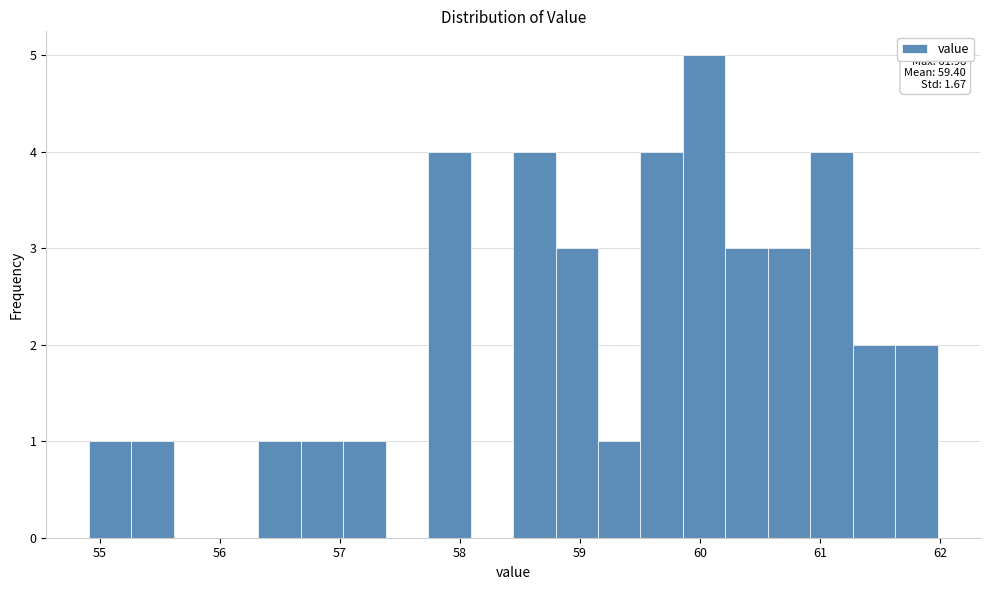

Around what value on the x-axis is the tallest bar? Give the approximate position of its centre, as read against the axis.

60.0